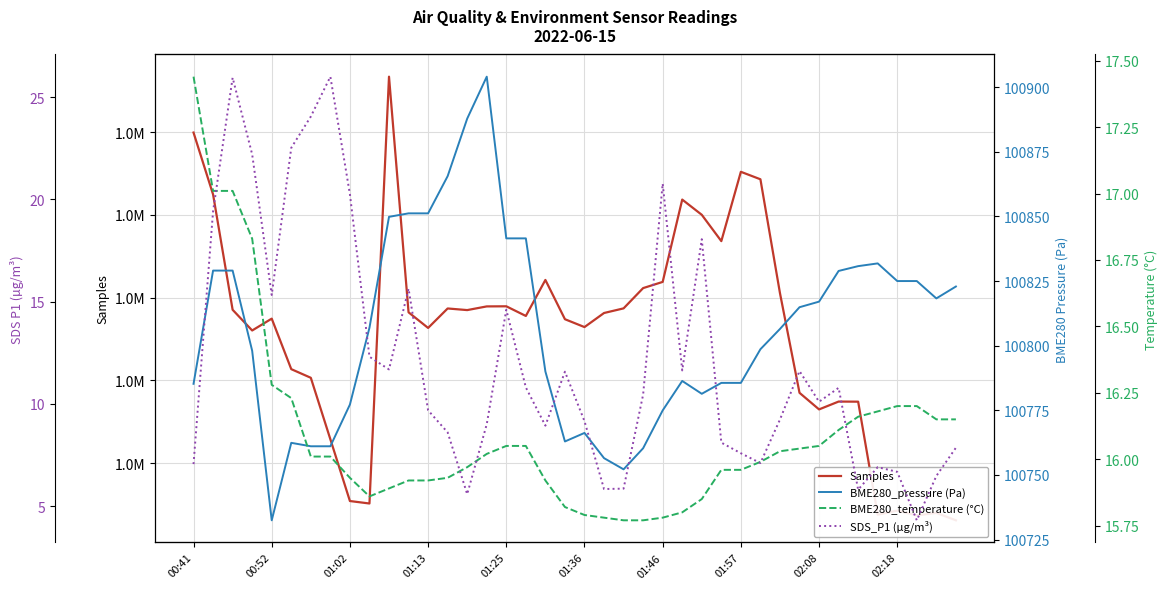

How many interior local peaks does the SDS_P1 (µg/m³) series have?

10